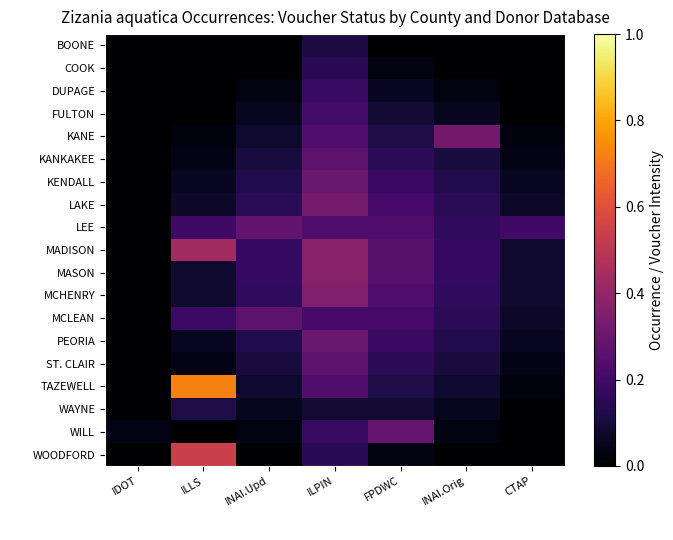

List the series in order of their peak value, lowest first.

BOONE, WAYNE, COOK, DUPAGE, FULTON, MCLEAN, KANKAKEE, ST. CLAIR, LEE, WILL, KENDALL, PEORIA, KANE, LAKE, MCHENRY, MASON, MADISON, WOODFORD, TAZEWELL